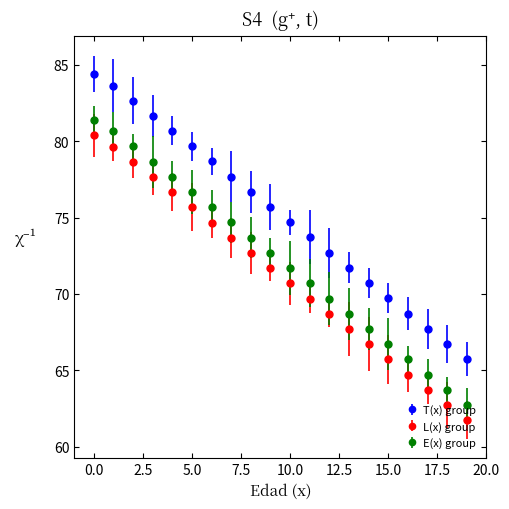

What is the average value of the T(x) group series?

75.2